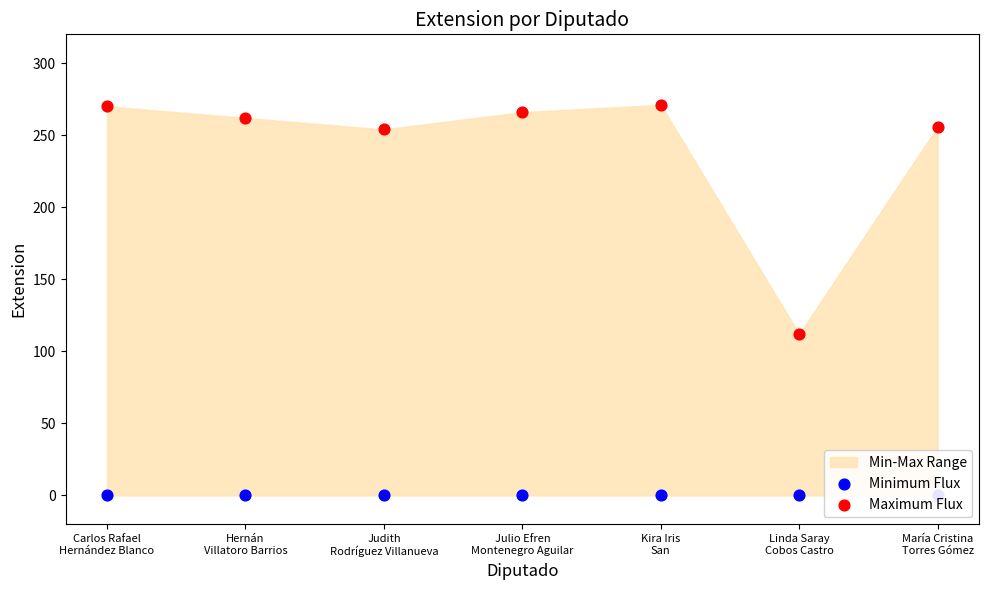

Which series has the largest Y range (max minus min)?

Maximum Flux